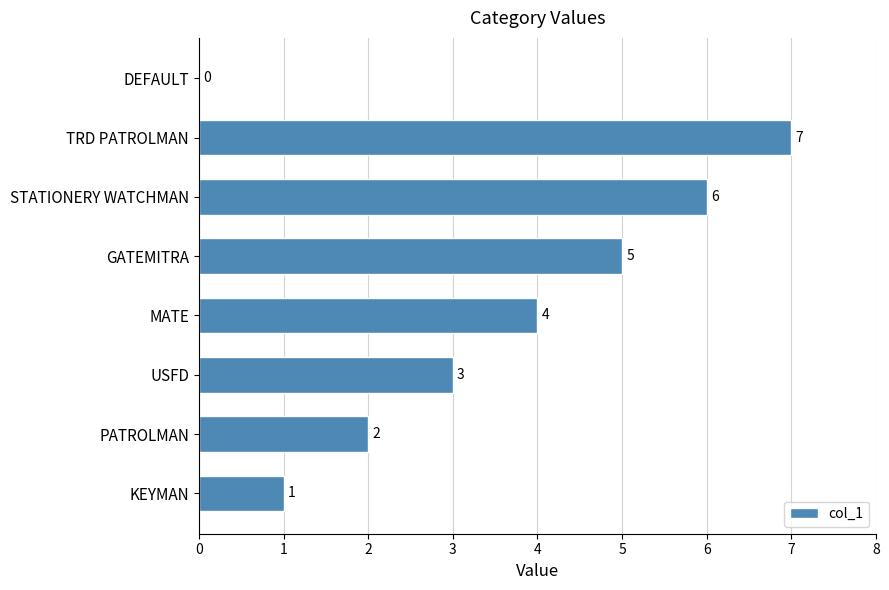

How many series are shown in this chart?

1